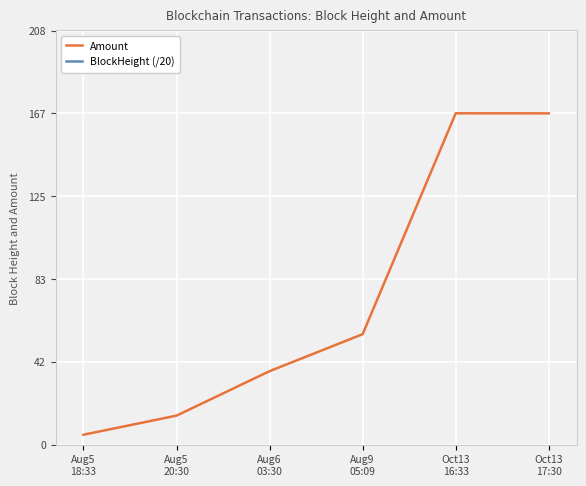

Reading right to left, what are all the values shown in this chart?

Amount: Oct13
17:30=166.7	Oct13
16:33=166.7	Aug9
05:09=55.6	Aug6
03:30=37.0	Aug5
20:30=14.6	Aug5
18:33=5.0
BlockHeight (/20): Oct13
17:30=3523.8	Oct13
16:33=3523.3	Aug9
05:09=2473.7	Aug6
03:30=2423.6	Aug5
20:30=2418.8	Aug5
18:33=2417.4